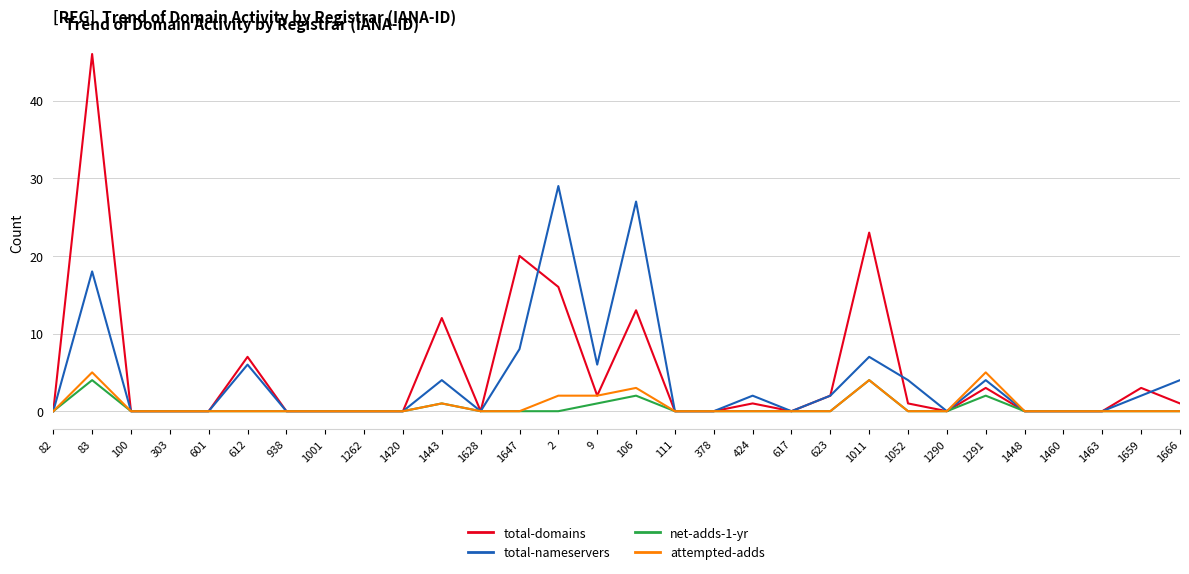

What is the maximum value for net-adds-1-yr?

4